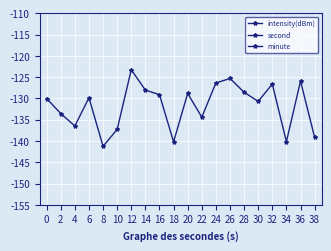

Which series has the largest total across all categories?

second